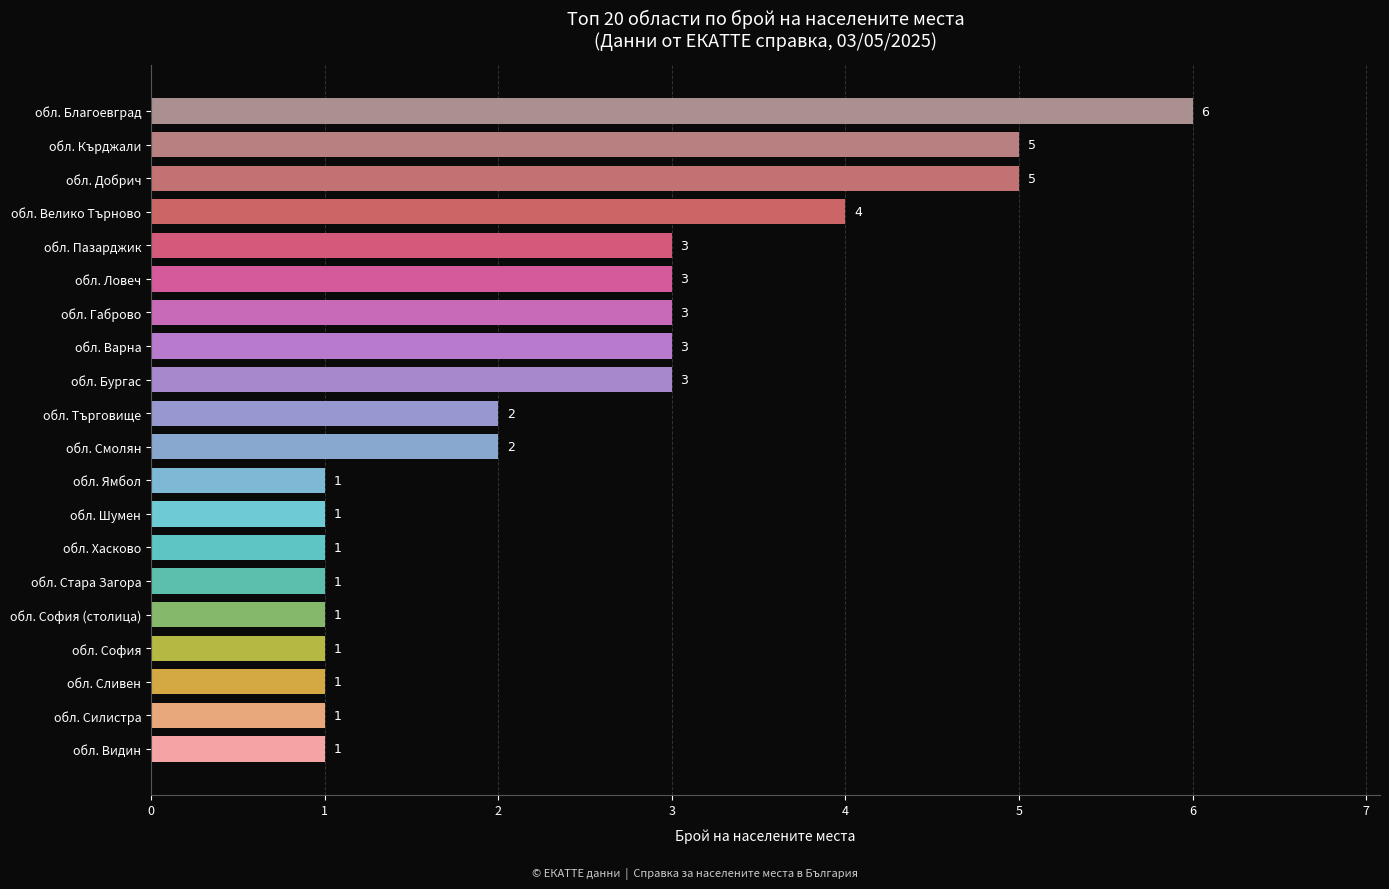

What is the ratio of the value at обл. Търговище to the value at обл. Ямбол?

2.0